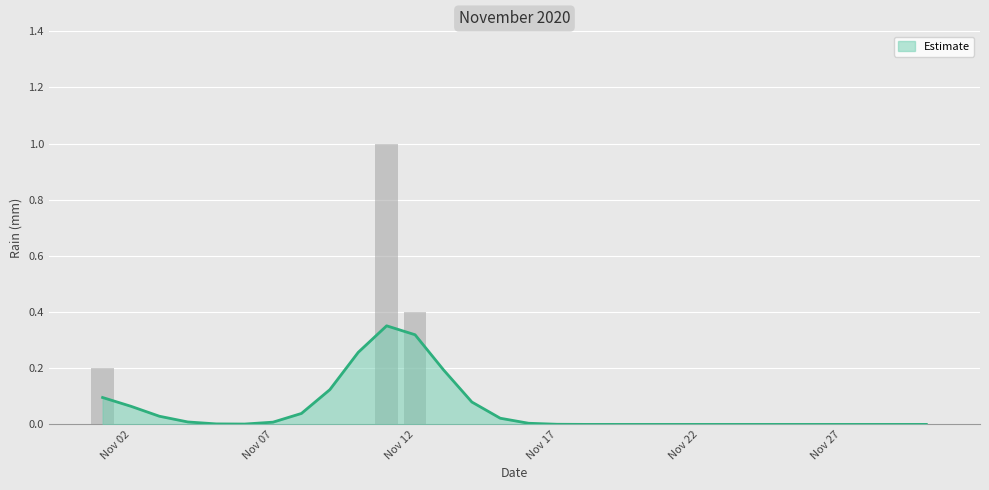

Does the chart contain stacked bars?

No